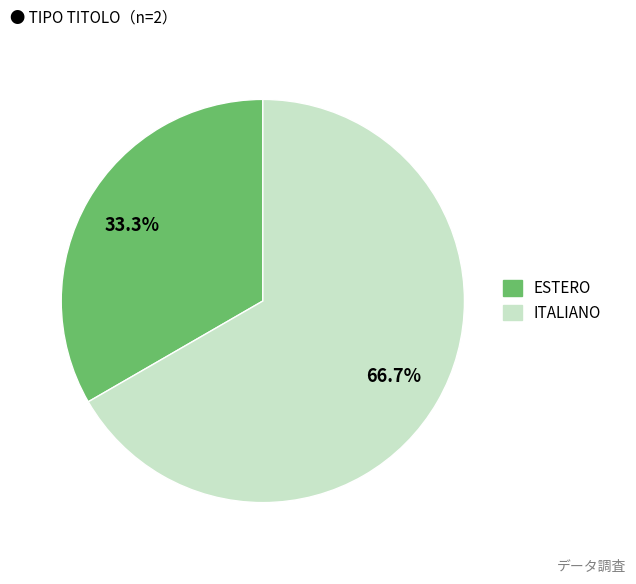

How many slices are in this pie chart?

2